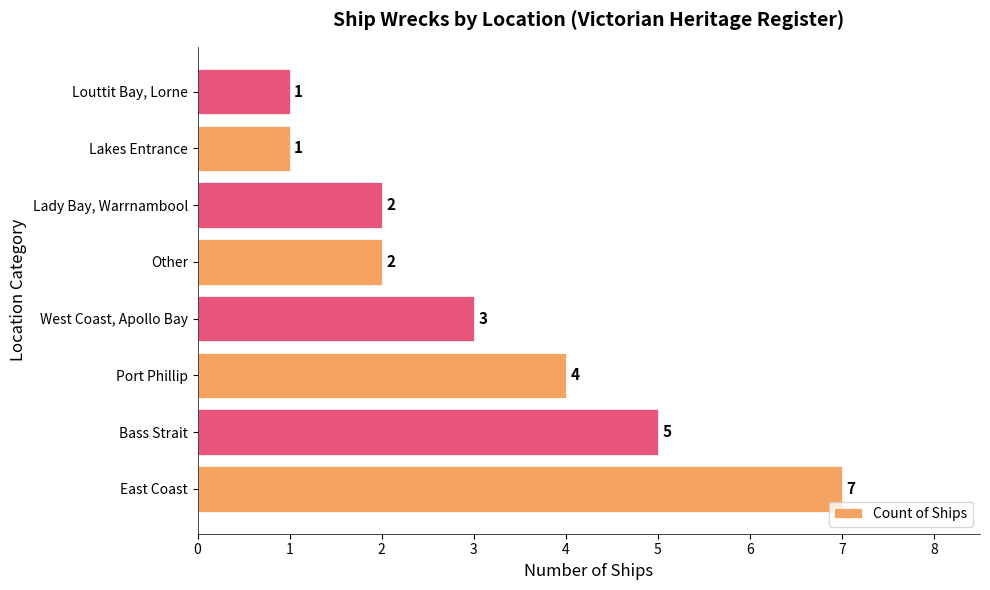

What is the maximum value shown in the chart?

7